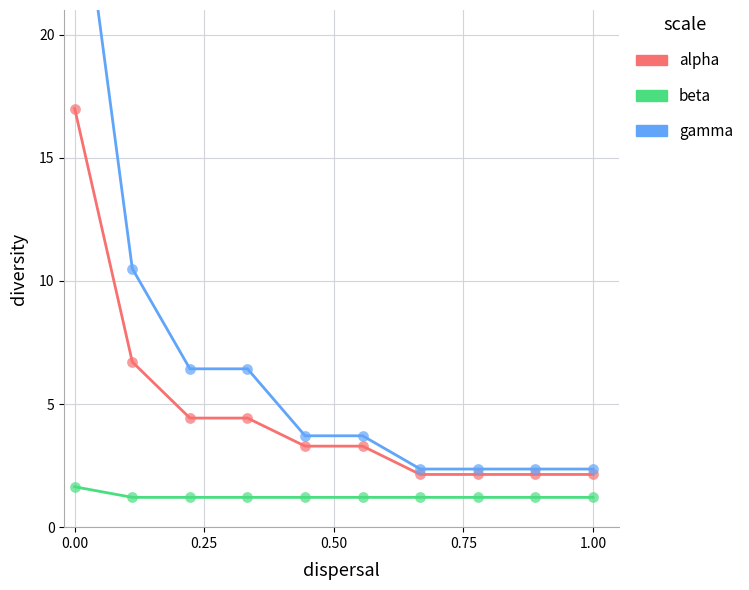

Which series reaches the minimum Y coordinate?

beta